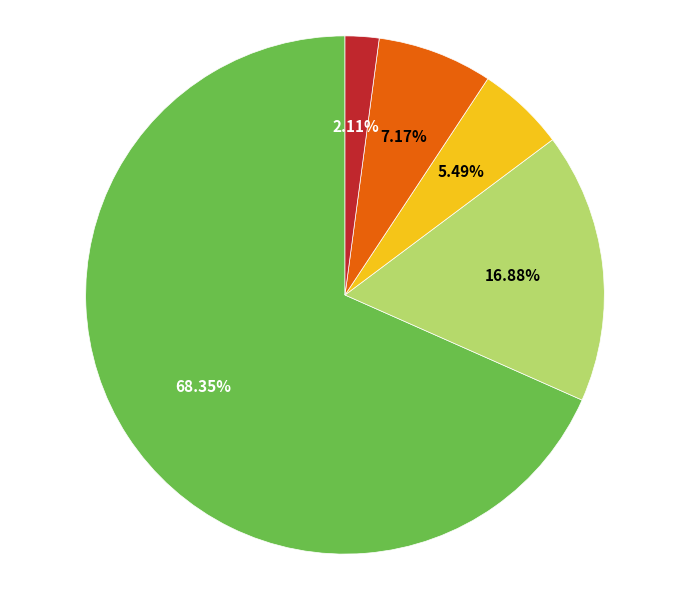

Does any single category account for the majority?

Yes